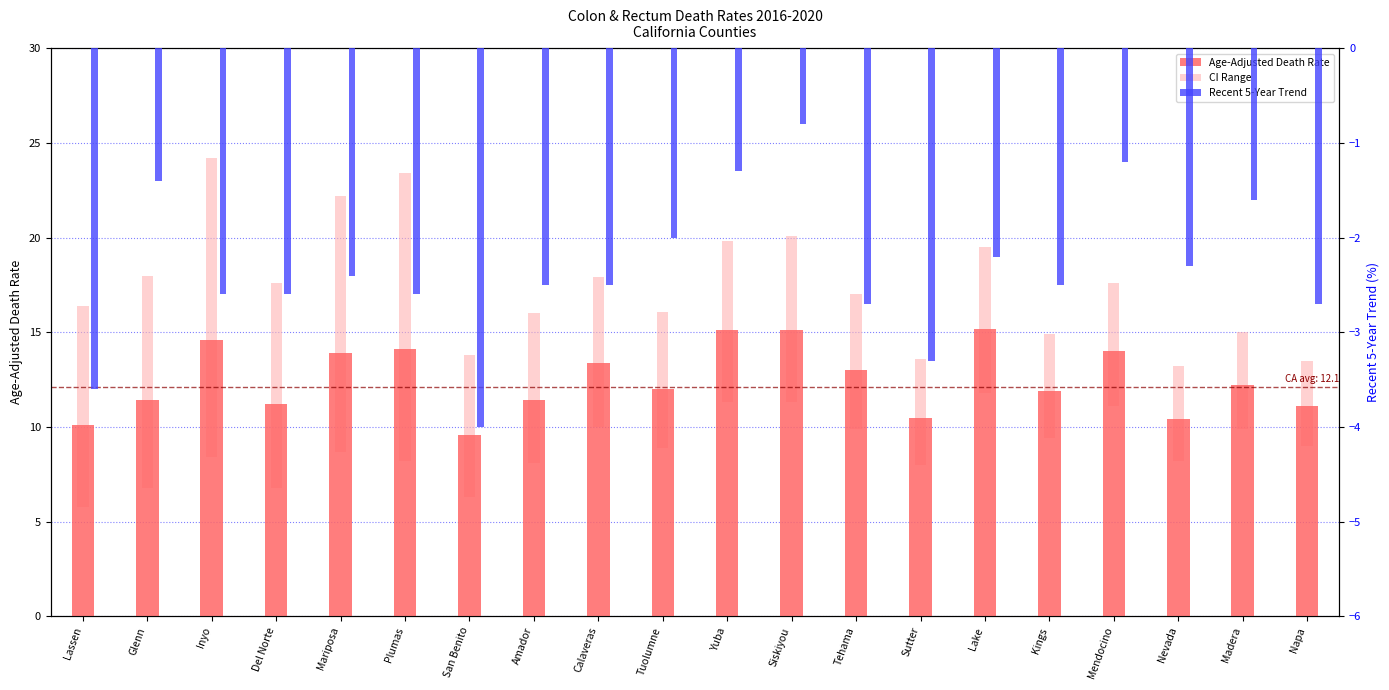

Is it true that CI Range (Lower-Upper) equals 7.1 at Tehama?

True